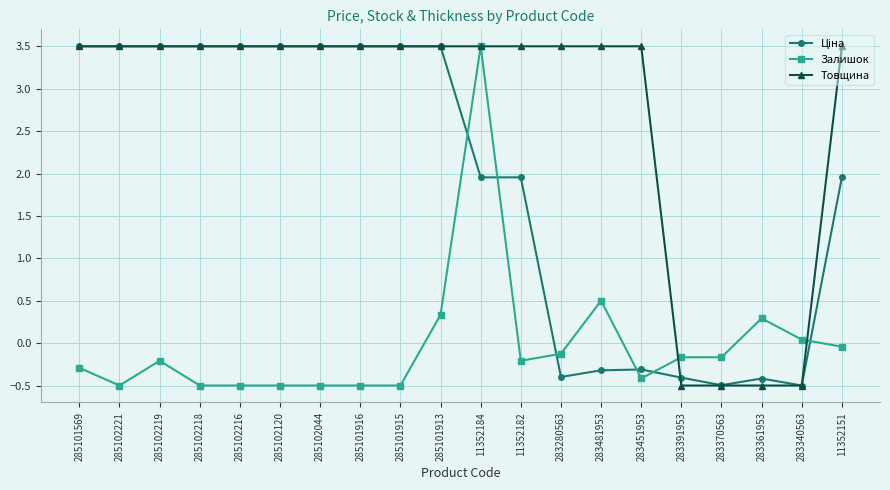

Is the value of Товщина at 11352184 greater than the value of Залишок at 283451953?

Yes